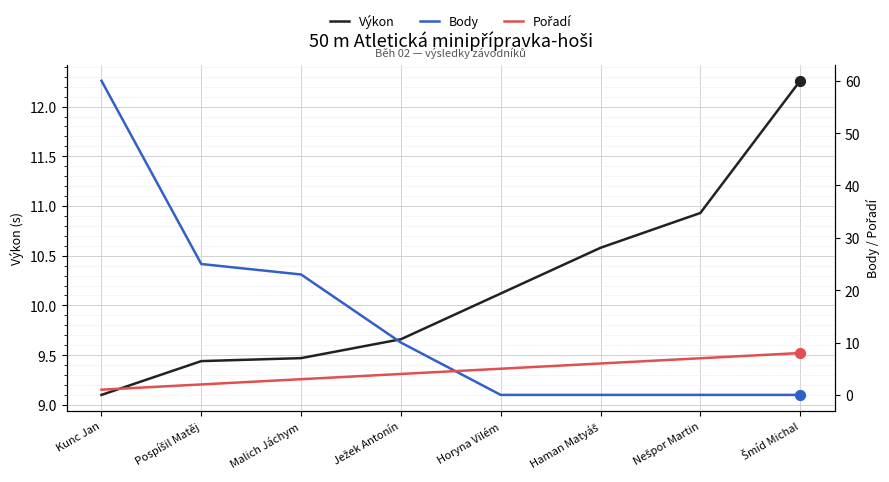

Which series reaches the maximum Y coordinate?

Body